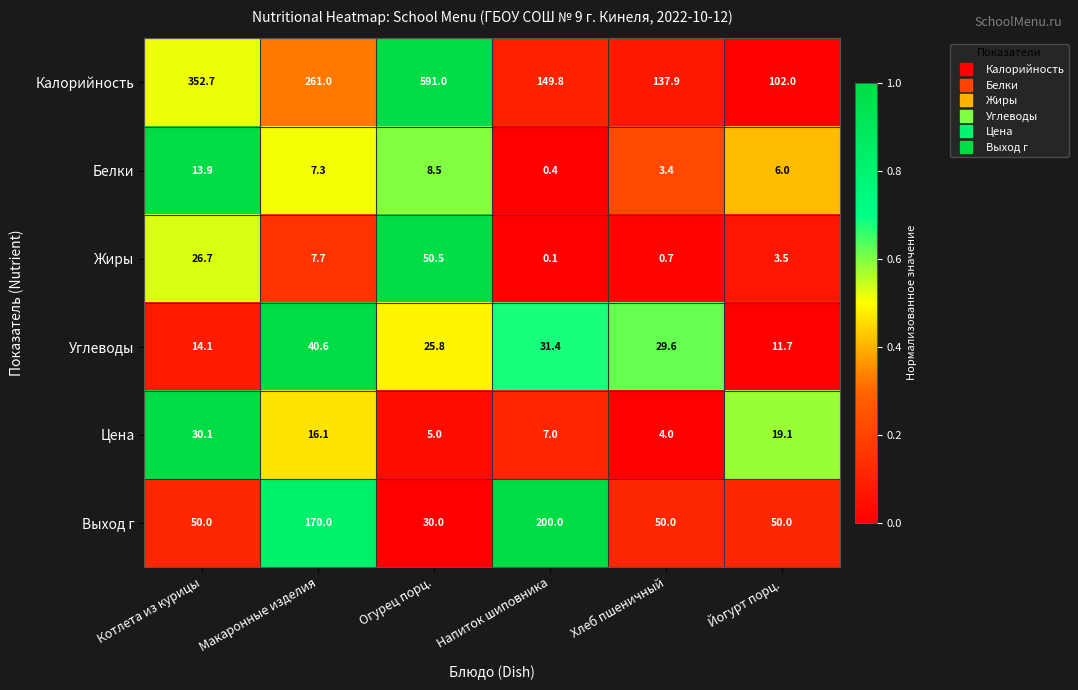

Where is Цена nearest to the value 17?

Макаронные изделия